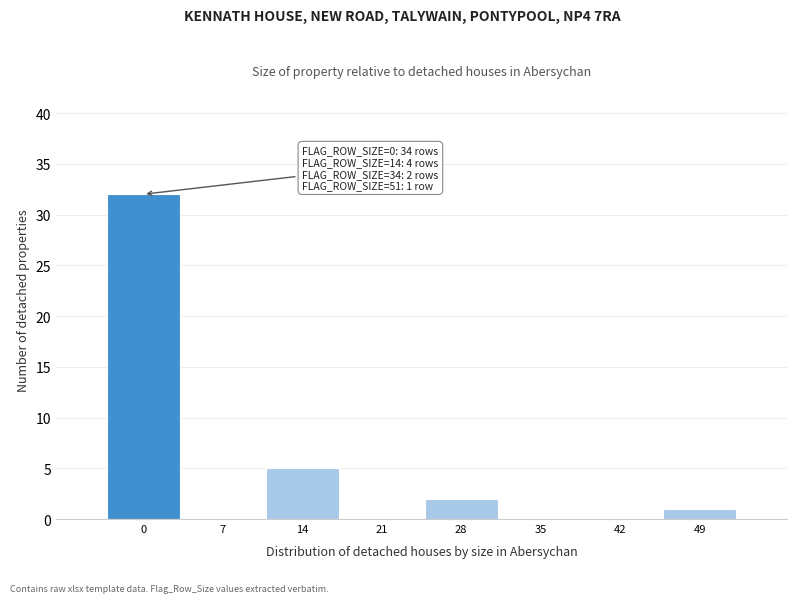

Reading left to right, what are all the values shown in this chart?

0=32	7=0	14=5	21=0	28=2	35=0	42=0	49=1